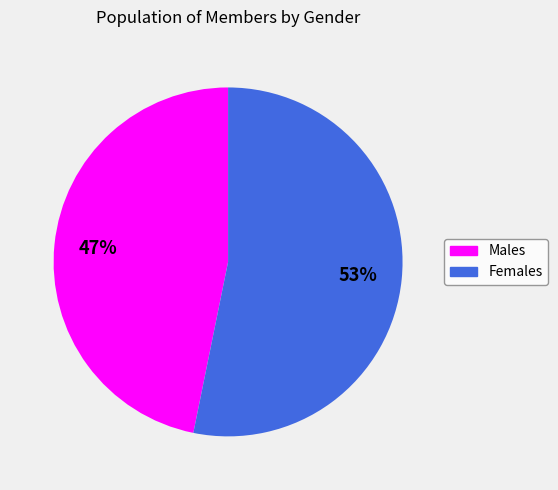

Does any single category account for the majority?

Yes